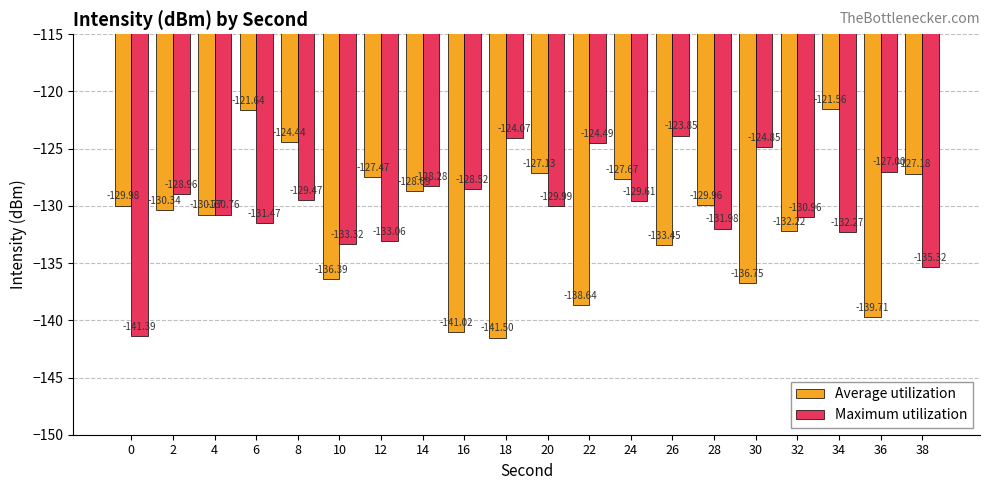

List the series in order of their peak value, lowest first.

Maximum utilization, Average utilization